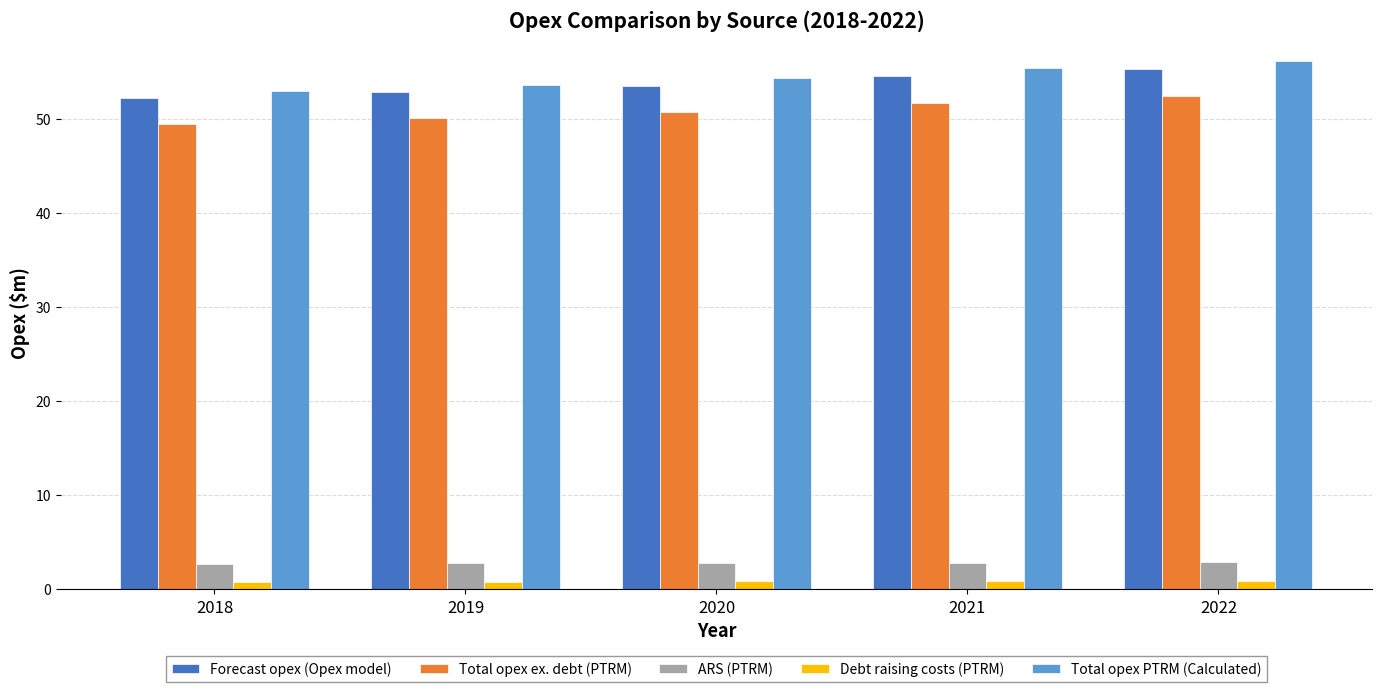

Which series has the widest spread of values?

Total opex PTRM (Calculated)